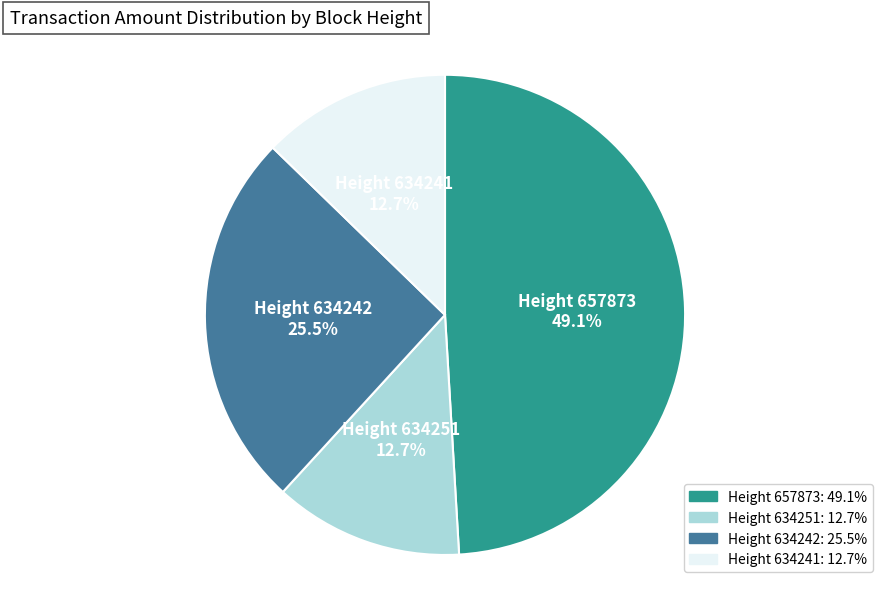

Is there any slice that represents more than half of the pie?

No